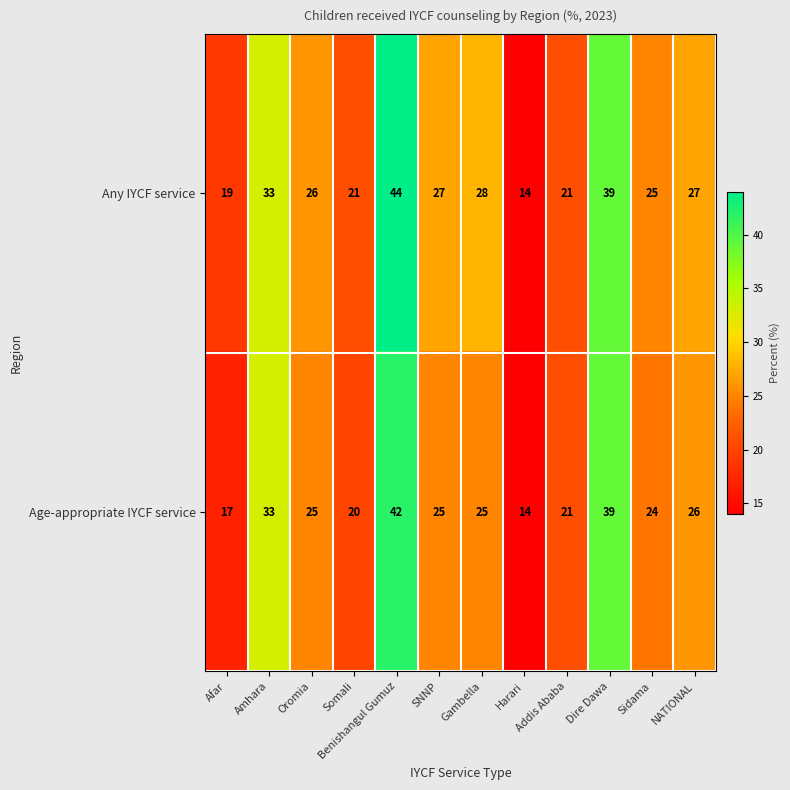

At how many categories does at least one series exceed 18?

11